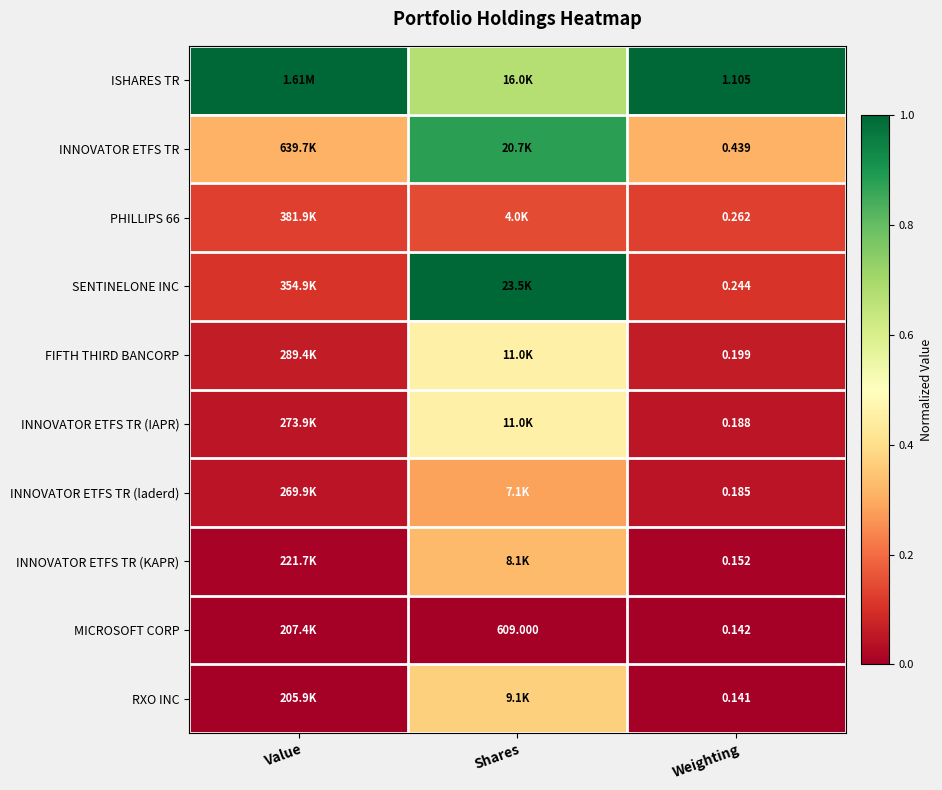

At which label does INNOVATOR ETFS TR reach its peak?

Shares